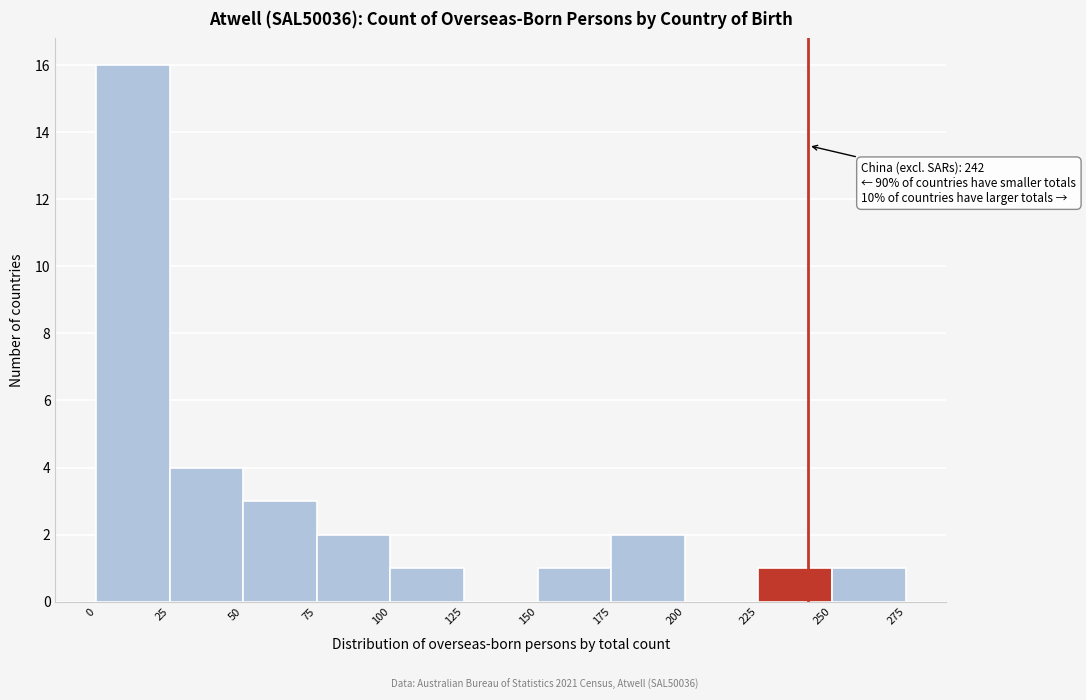

Which range on the x-axis has the tallest bar?

0 to 25